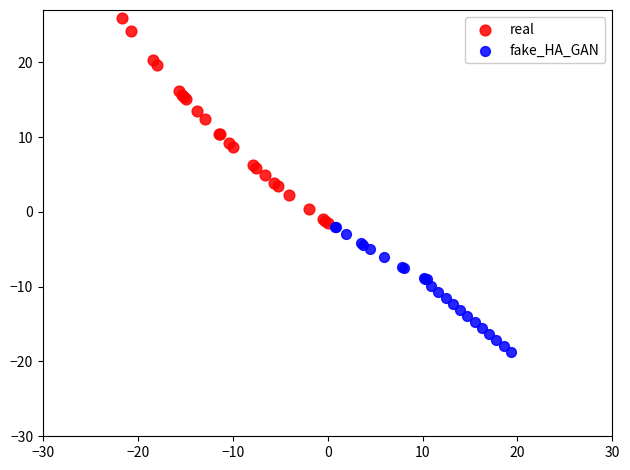

Which series contains the lowest Y value?

fake_HA_GAN